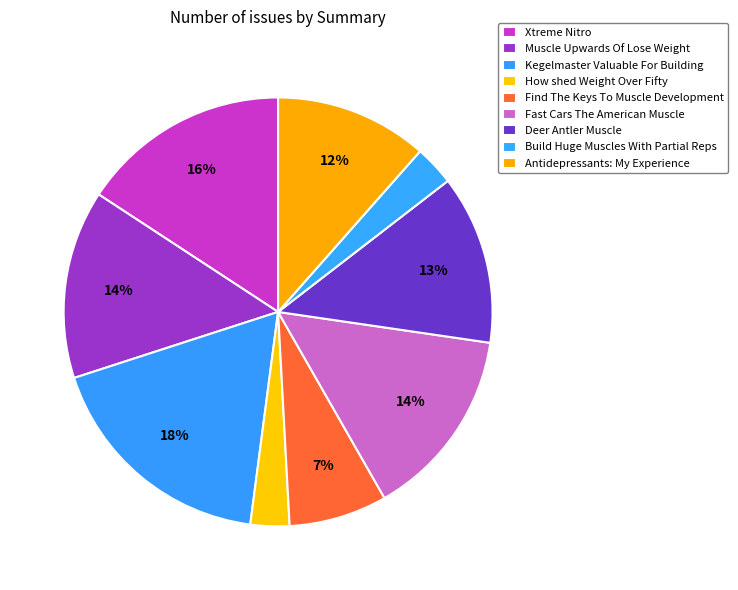

To the nearest percent, what percentage of the pie is Find The Keys To Muscle Development?

7%